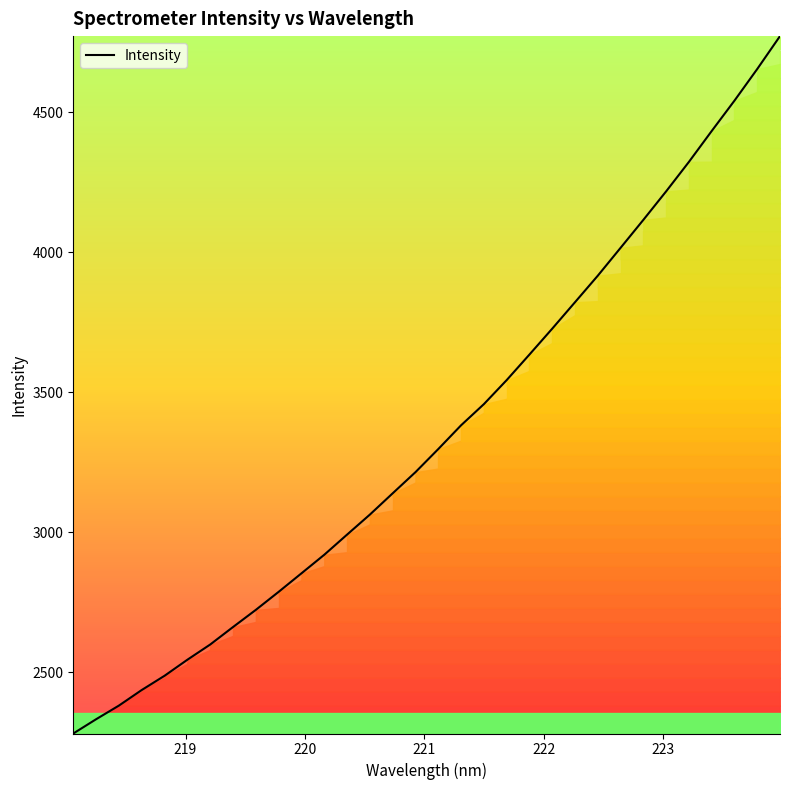

What is the minimum value shown in the chart?

2281.4